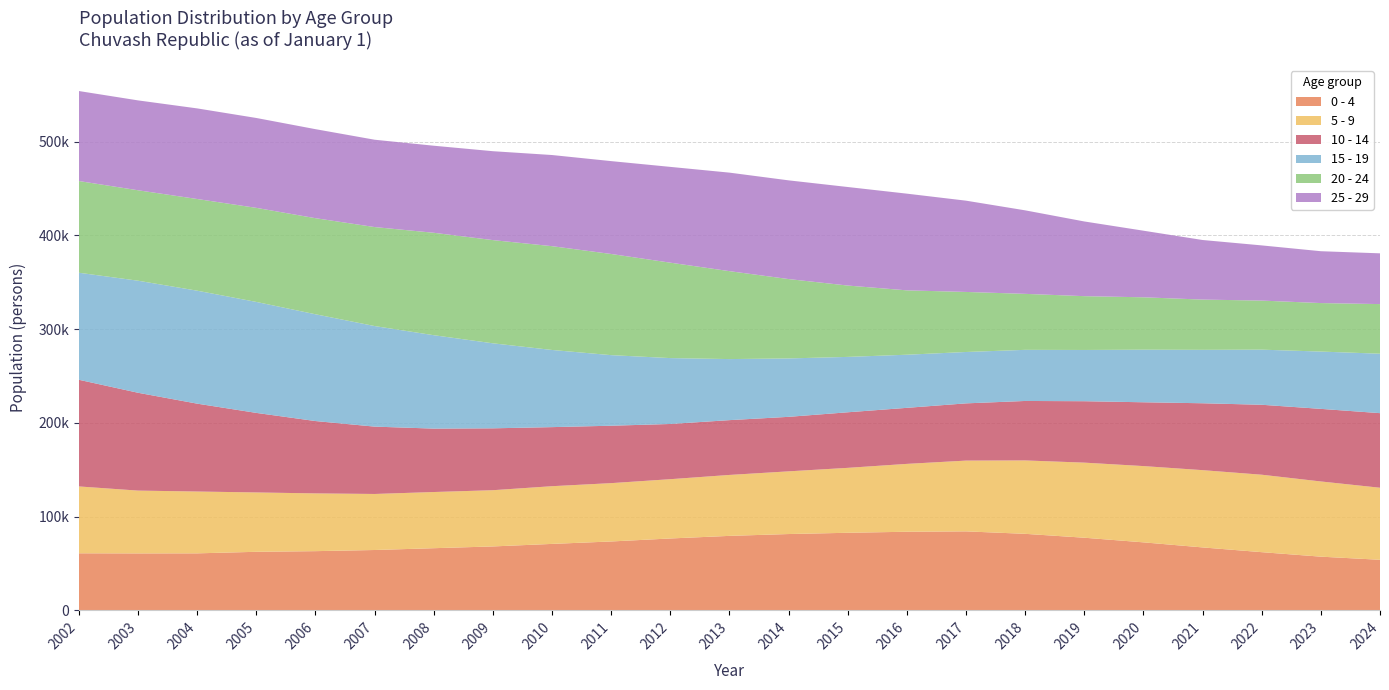

Reading left to right, extract all data points from this chart.

0 - 4: 60857	60742	60803	62451	63147	64370	66295	68179	70877	73474	76670	79440	81403	82746	83844	84247	81623	77475	72536	67130	62063	57270	53933
5 - 9: 71317	67002	65958	63320	61608	59772	59931	59988	61563	62231	63243	65009	66875	69260	72399	75500	78303	80100	81359	82428	82617	80218	76856
10 - 14: 113766	104351	93718	84847	77170	71841	67638	66004	63002	61242	58889	58454	58141	59280	59774	61042	63424	65510	68062	71345	74612	77432	79560
15 - 19: 114186	119538	120502	118368	113909	107282	99635	90684	82315	75276	70286	65133	62304	59077	56667	54806	54539	54672	56087	56994	58796	61127	63417
20 - 24: 97818	96471	97800	100350	102488	105591	109267	110092	110714	107909	101784	93793	84663	76103	68662	64053	59715	57396	55893	53597	52347	51732	52918
25 - 29: 96015	95875	96650	95879	94959	93165	92860	94833	97231	99073	102184	105088	105299	105120	103151	97363	89095	79683	71047	63560	58860	55319	54149